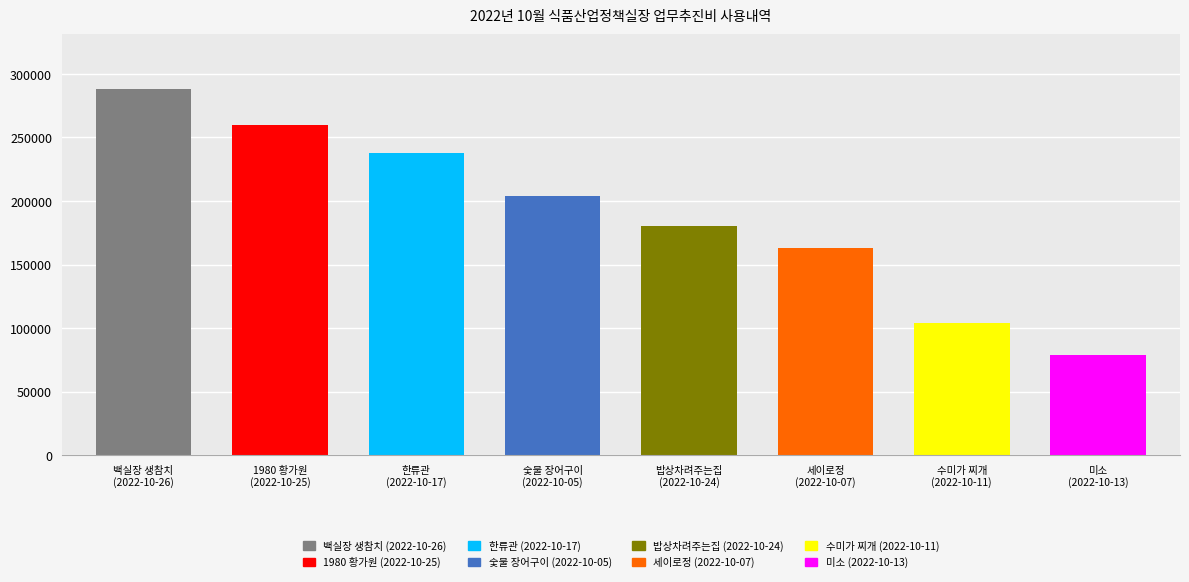

What is the smallest value displayed?

79000